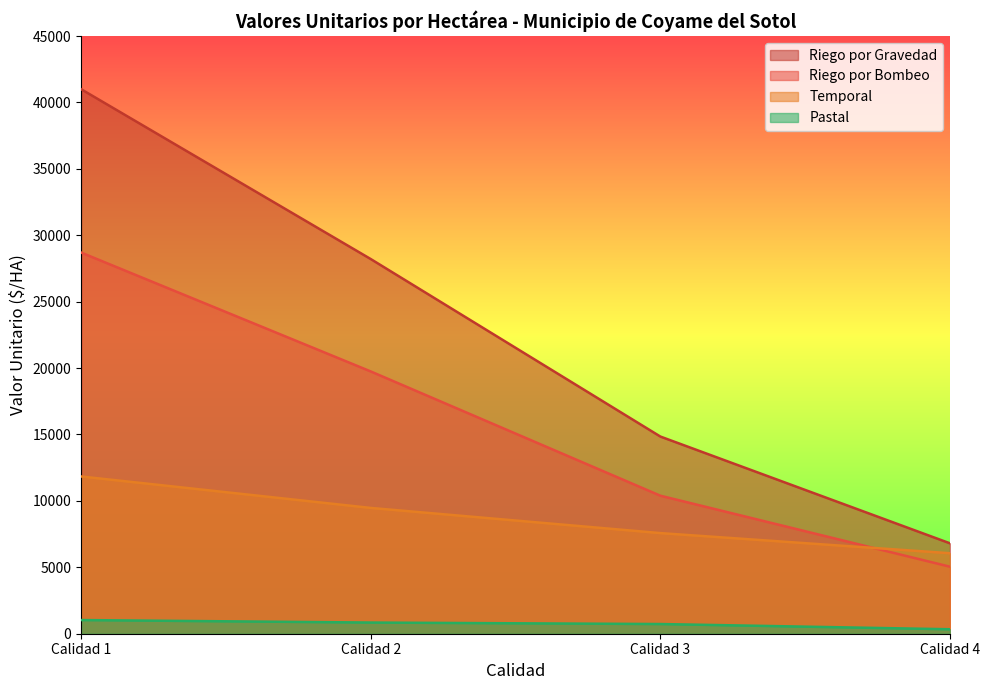

What is the difference between the highest and lowest values at Calidad 4?

6471.4